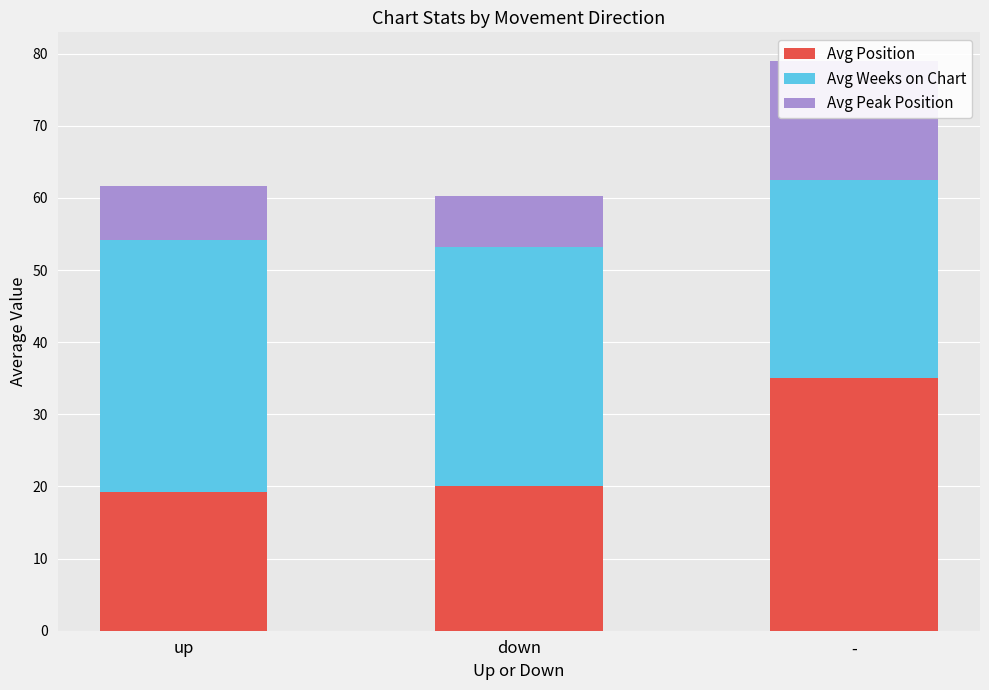

How many data points in Avg Position are above 20?

1